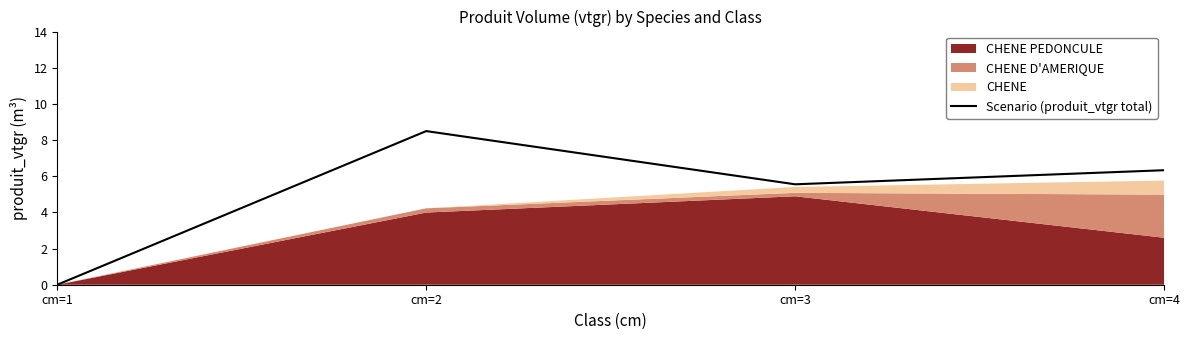

What is the difference between the maximum and minimum values?

8.5